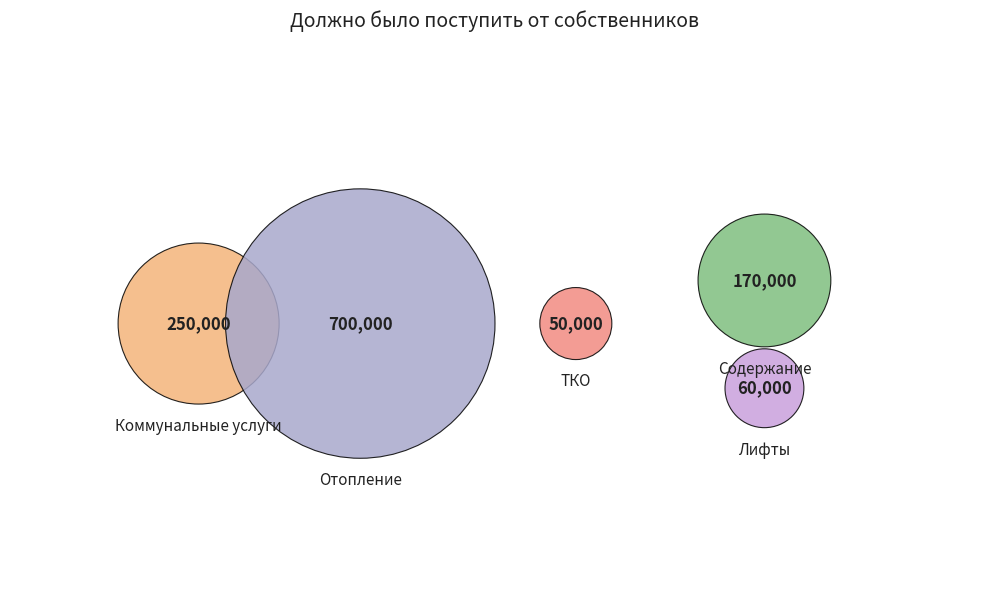

The Коммунальные услуги slice represents 12% of the pie. True or false?

False